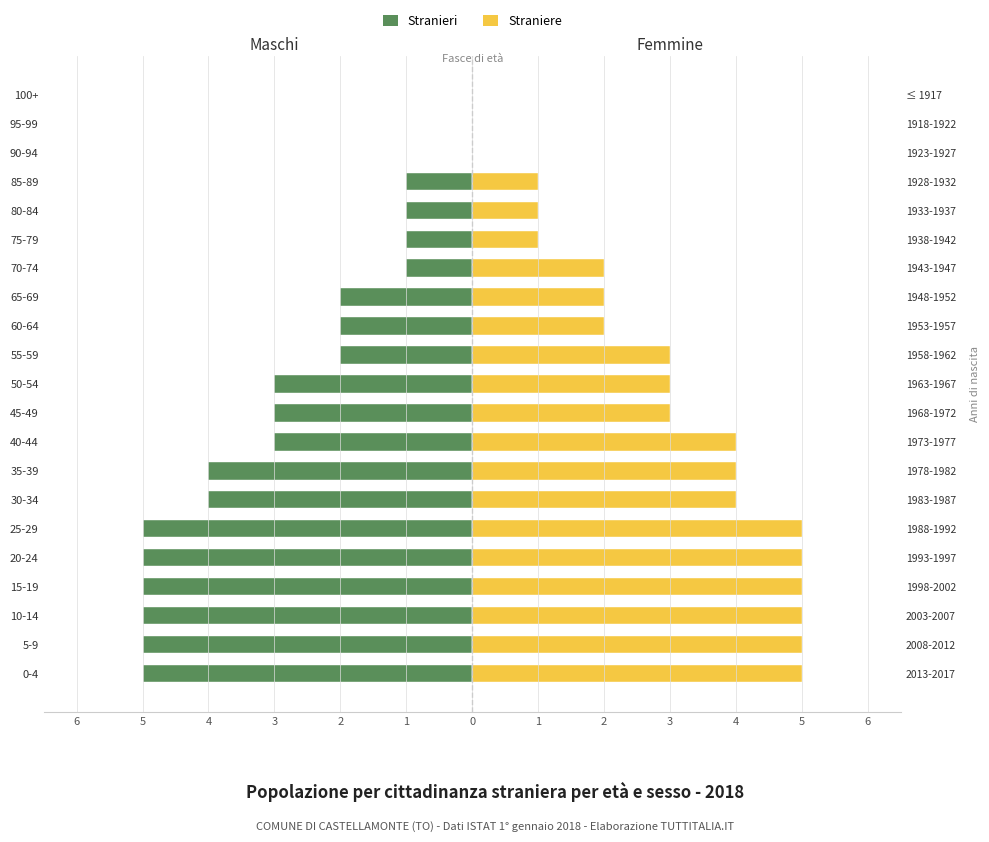

Does the chart contain any negative values?

Yes